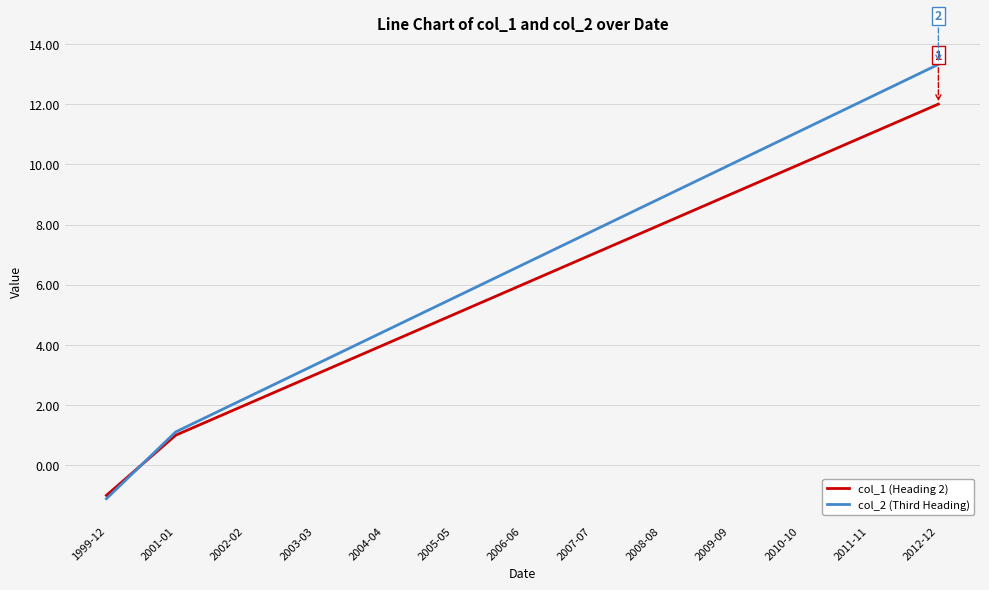

List the labels in order of col_1 (Heading 2) value, largest first.

2012-12, 2011-11, 2010-10, 2009-09, 2008-08, 2007-07, 2006-06, 2005-05, 2004-04, 2003-03, 2002-02, 2001-01, 1999-12